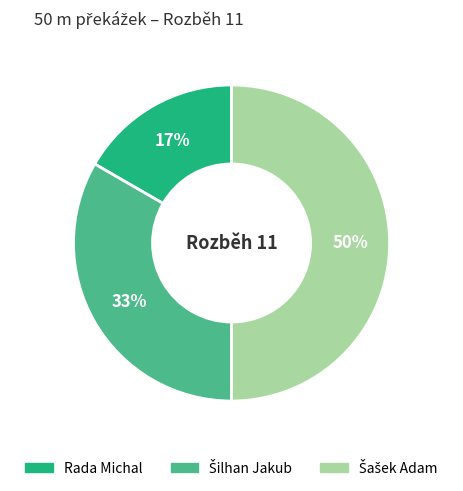

To the nearest percent, what portion does Rada Michal represent?

17%